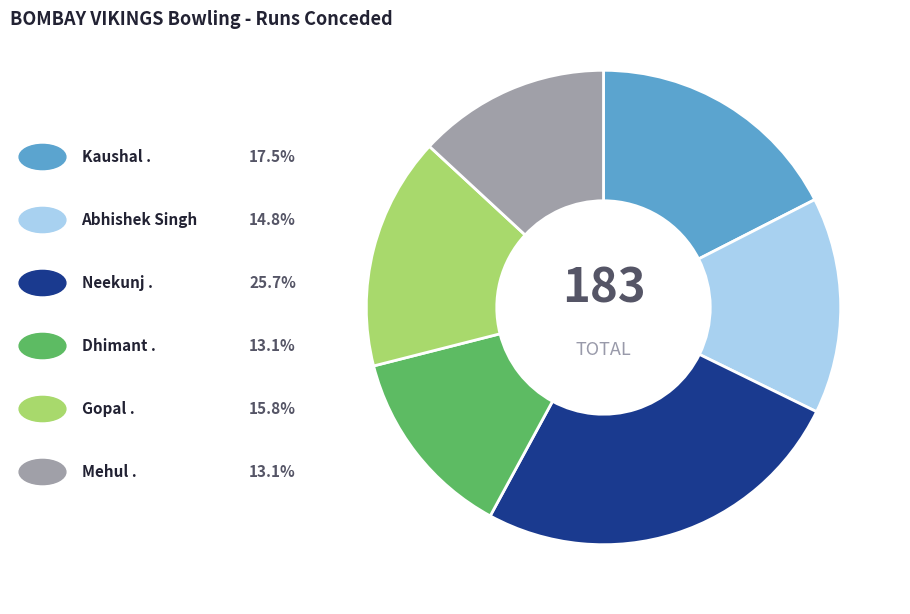

Is there any slice that represents more than half of the pie?

No